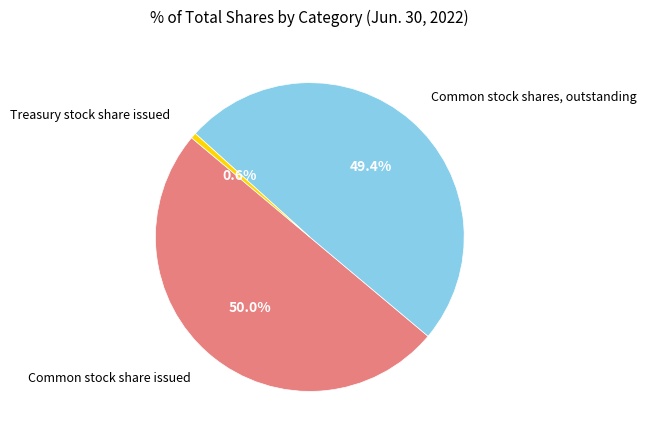

Rank the categories by value from lowest to highest.

Treasury stock share issued, Common stock shares, outstanding, Common stock share issued